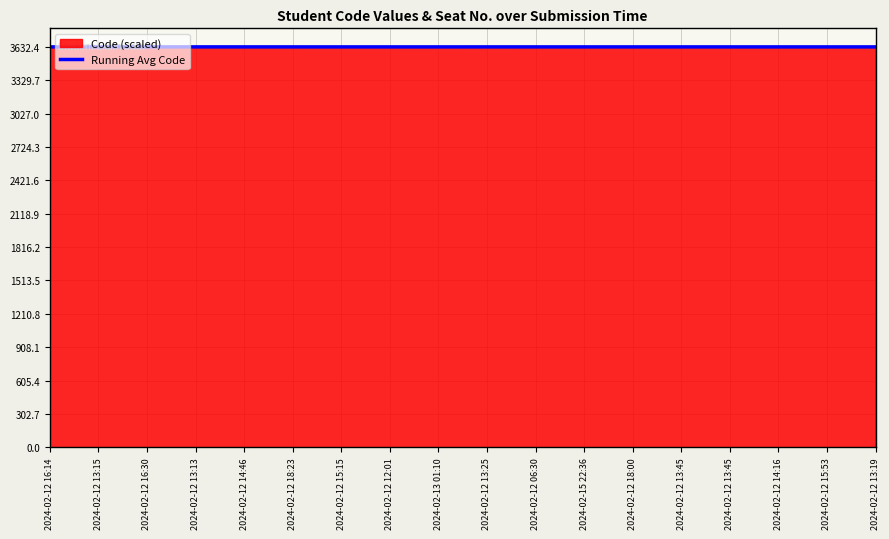

What is the ratio of the value at 2024-02-12 13:19 to the value at 2024-02-12 18:00?

1.0